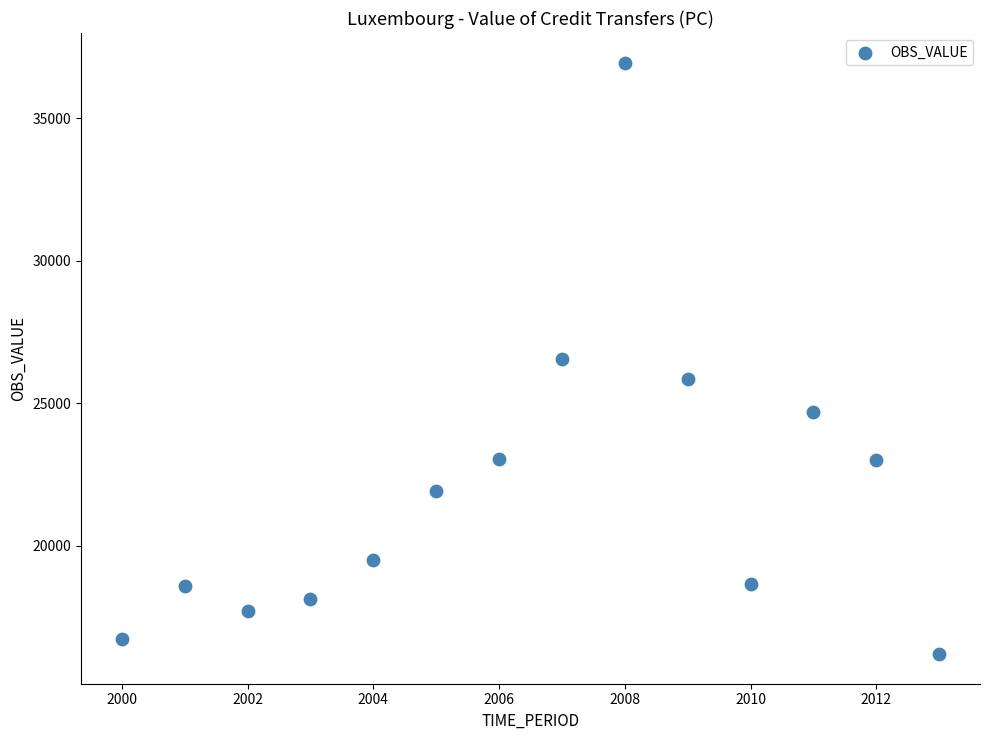

What is the range of Y values (max minus min)?

20778.9